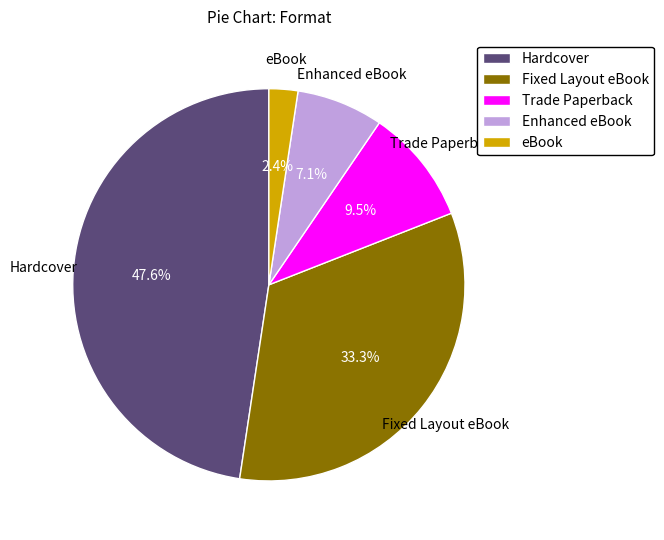

To the nearest percent, what is the difference between the Fixed Layout eBook and eBook slice percentages?

31%